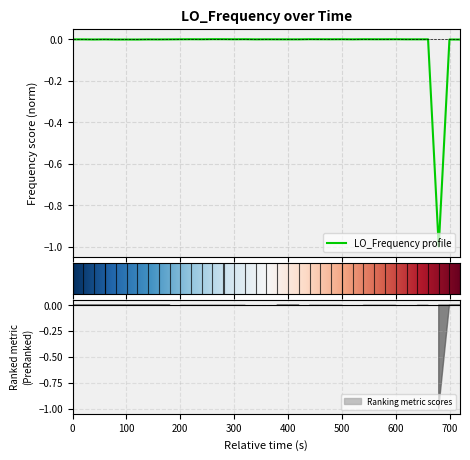

What is the minimum value for LO_Frequency profile?

-1.0